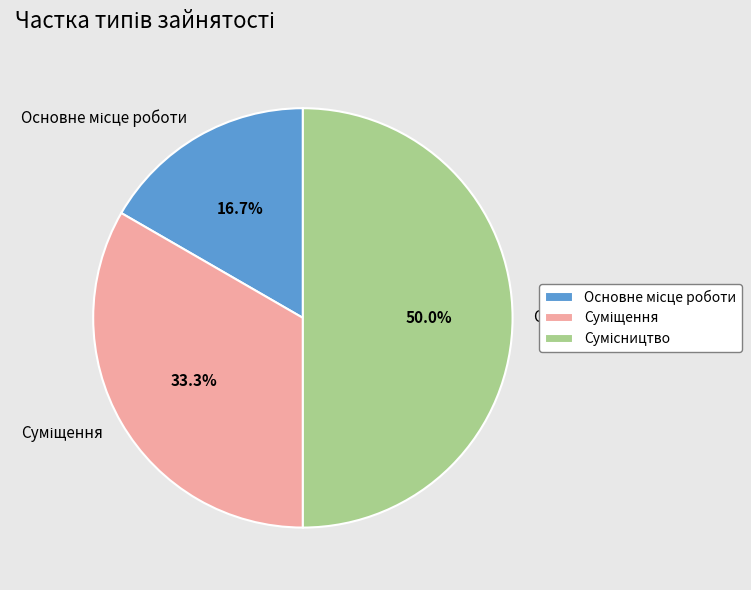

How much of the chart is everything except Основне місце роботи?

83.3%